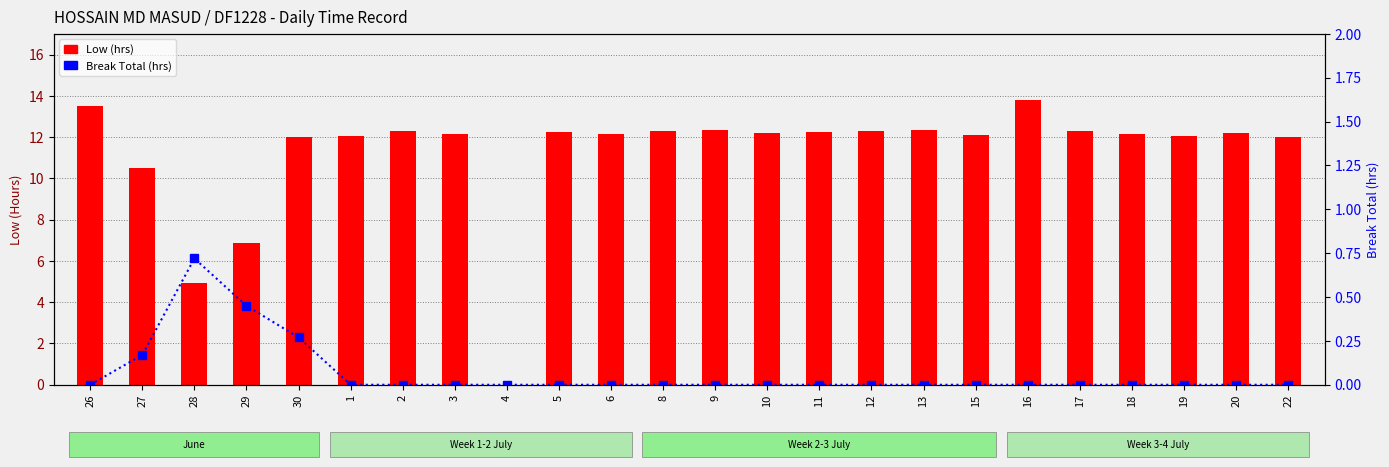

What is the value of the Low bar at the 2nd from the left?

10.5